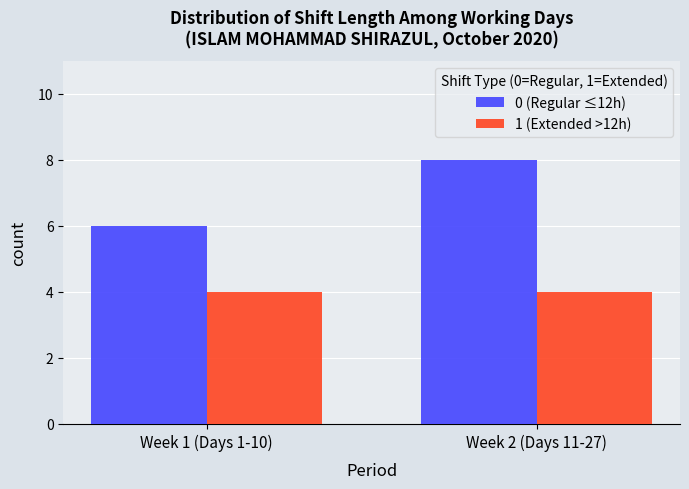

Is it true that 0 (Regular ≤12h) equals 8 at Week 2 (Days 11-27)?

True